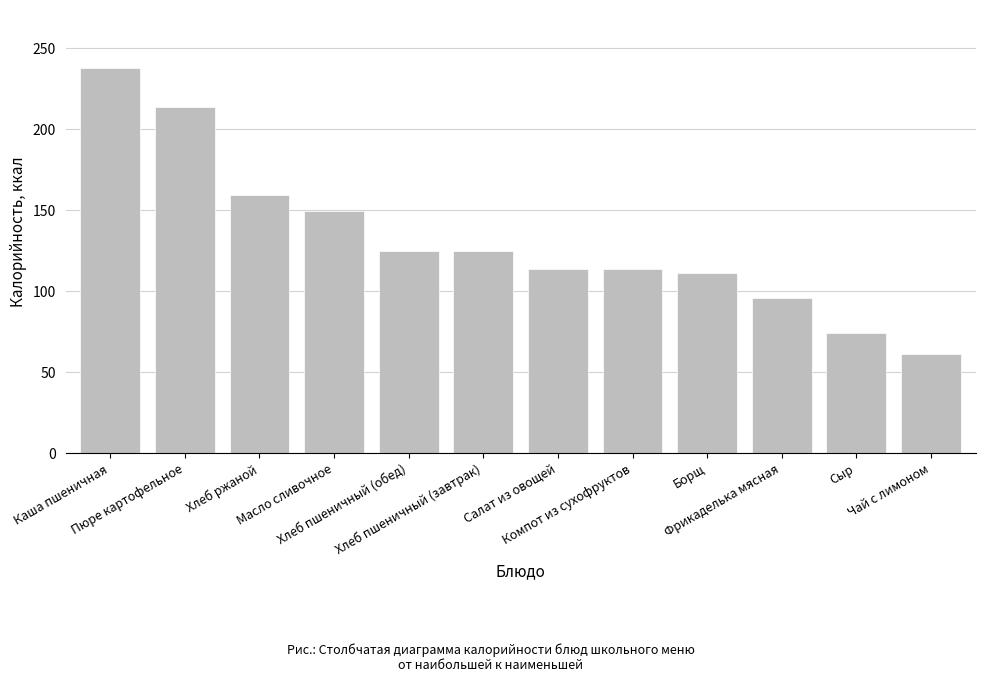

Approximately how many times larger is the value at Салат из овощей compared to Пюре картофельное?

0.5